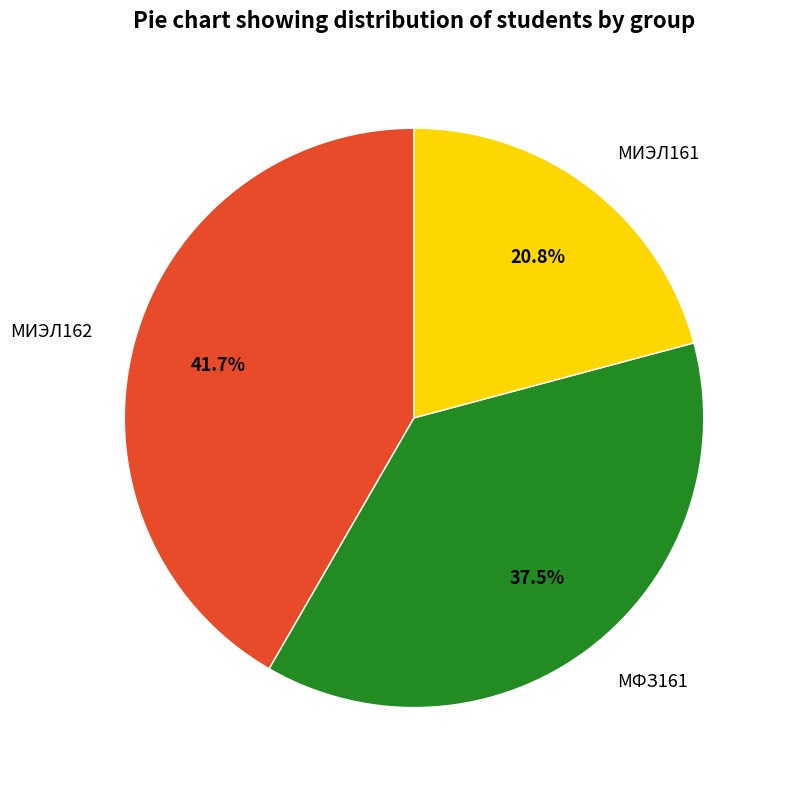

Combined, do МИЭЛ161 and МФЗ161 account for over 50%?

Yes